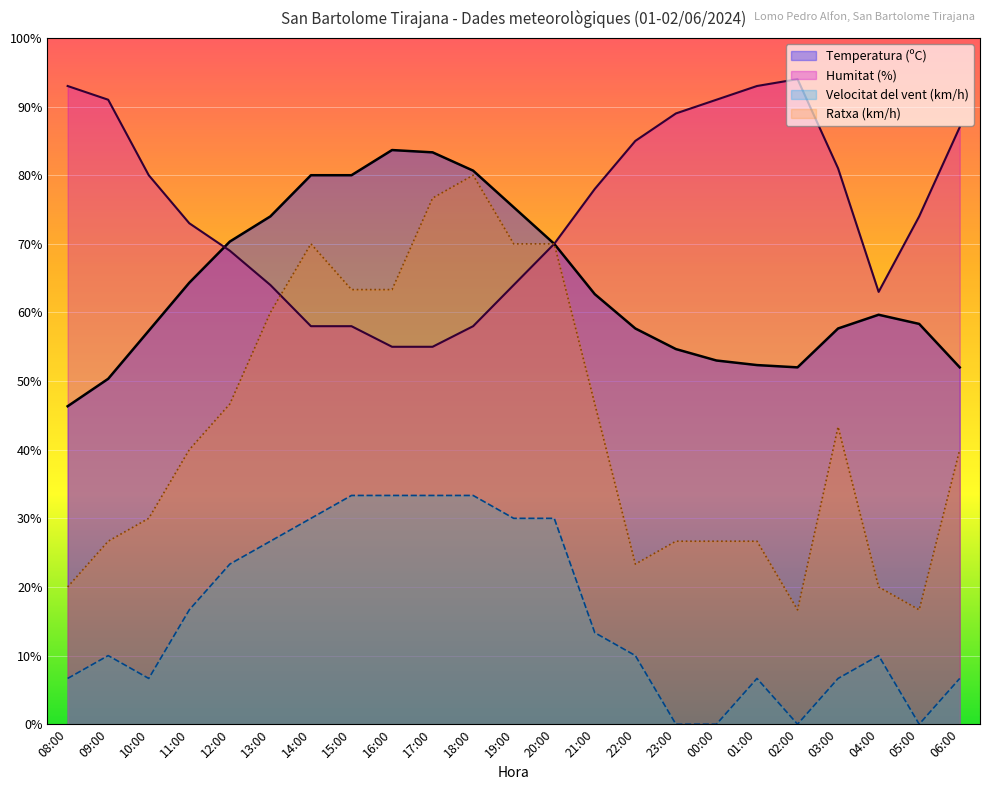

The Velocitat del vent (km/h) series shows 0.0 at 02:00. True or false?

True